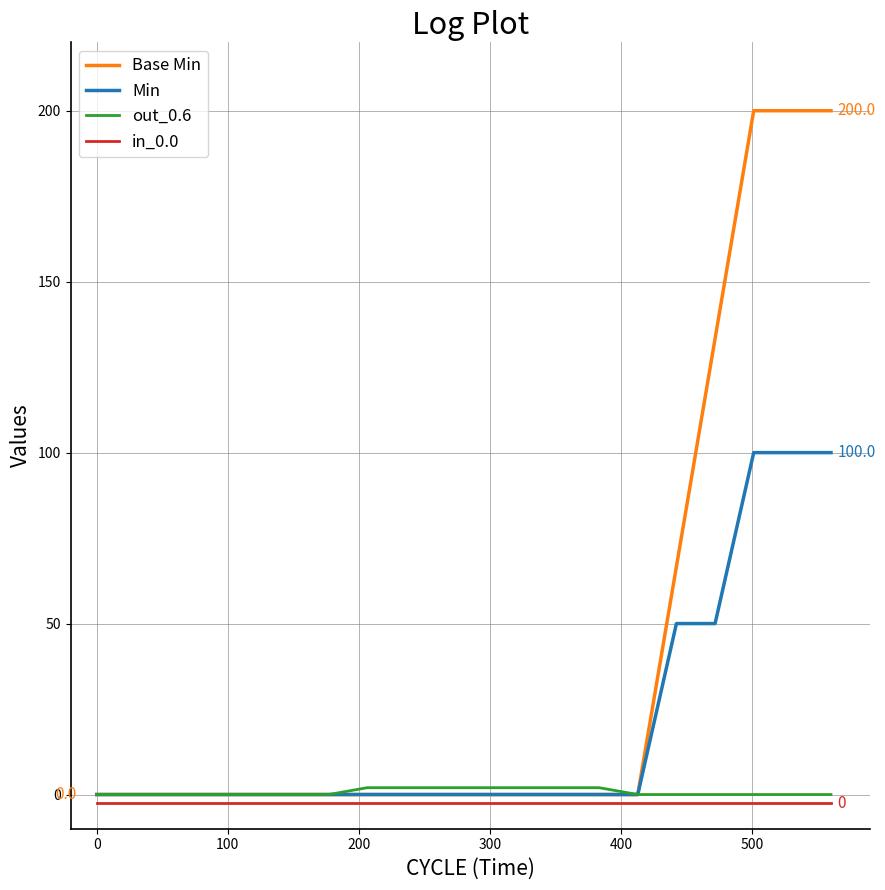

Which series has the widest spread of values?

Base Min